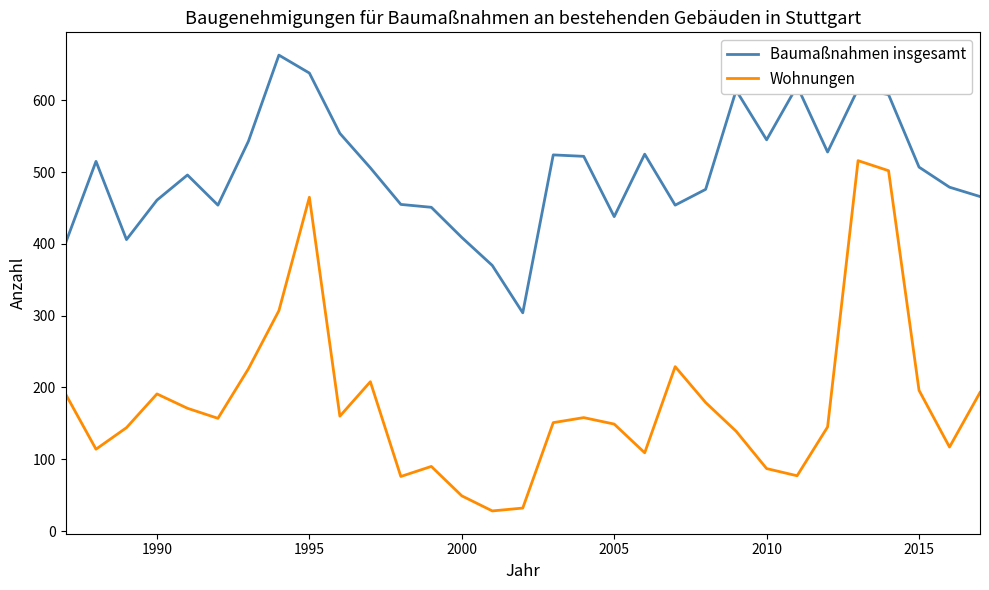

List the series in order of their overall mean, lowest first.

Wohnungen, Baumaßnahmen insgesamt